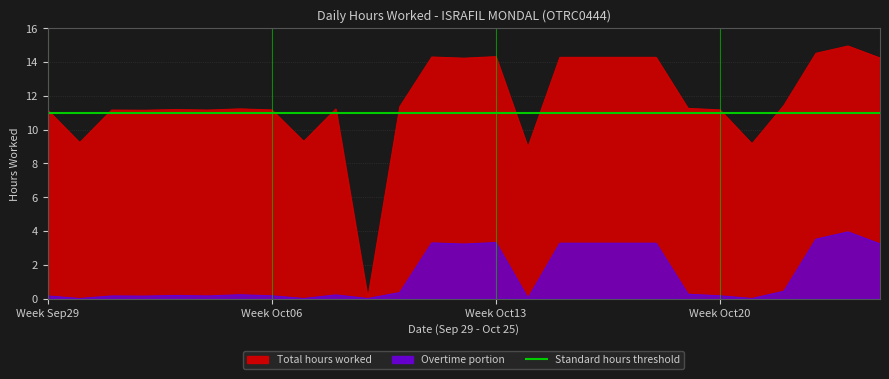

What is the average value?

11.7